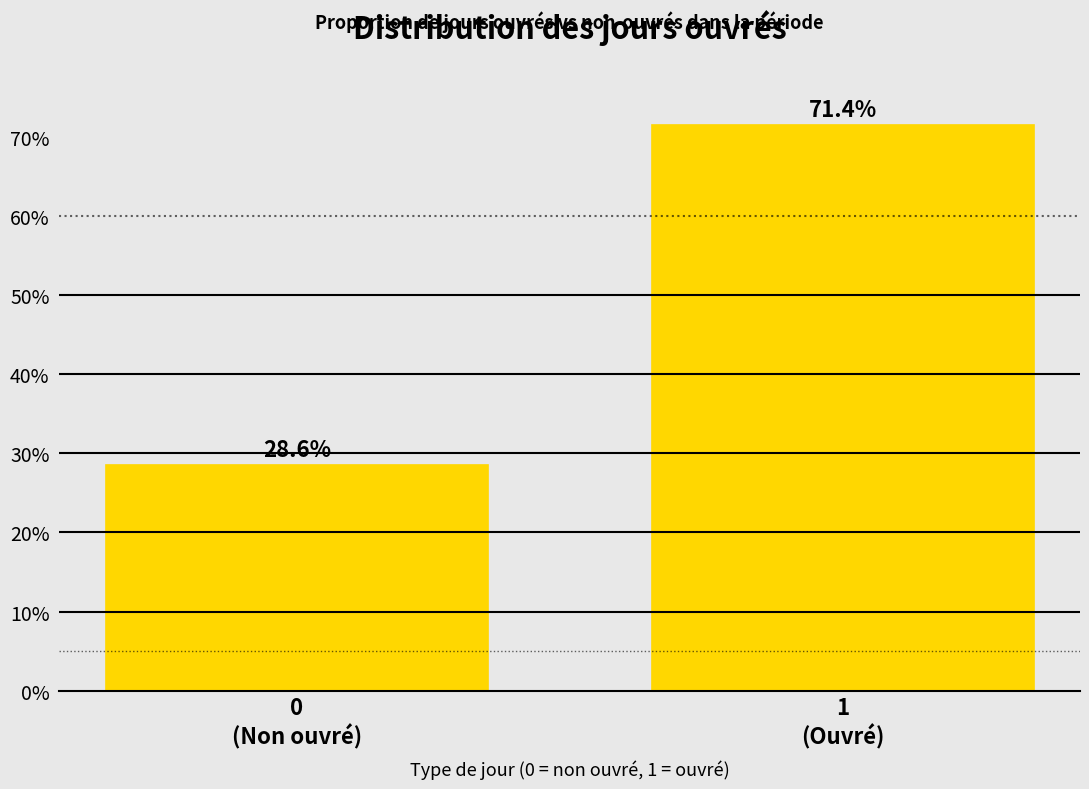

Reading left to right, list all the values displayed in this chart.

28.6	71.4